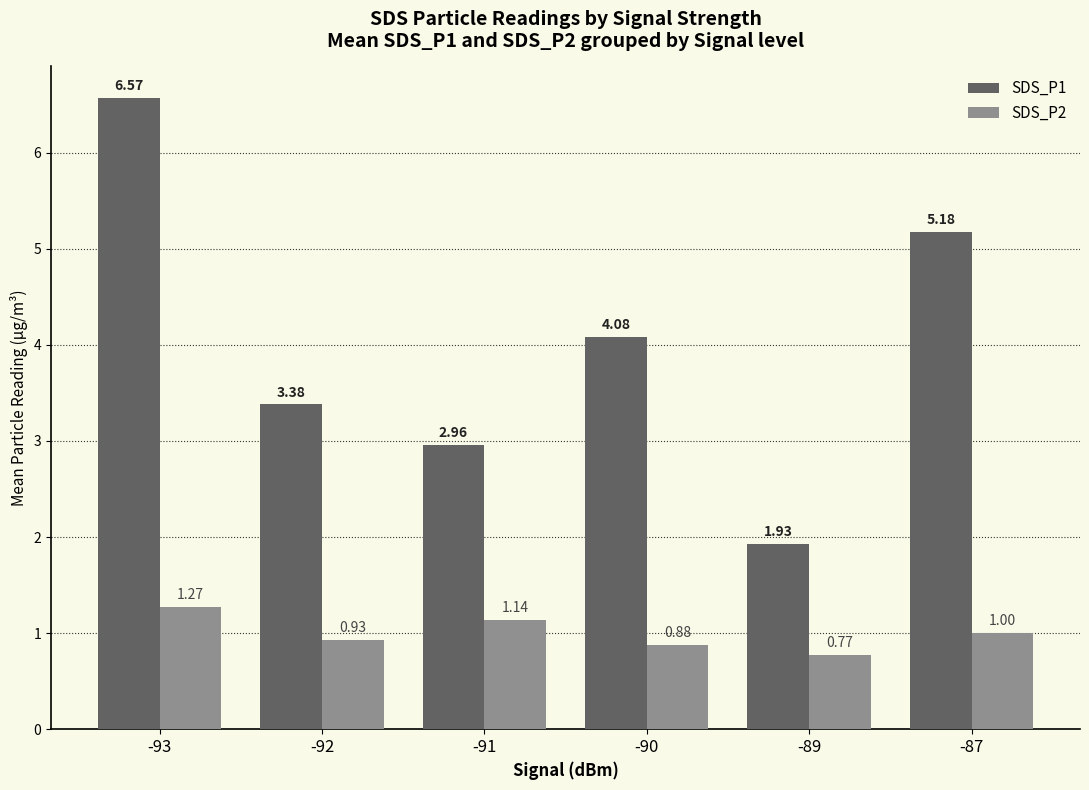

Which series has the largest range (max minus min)?

SDS_P1